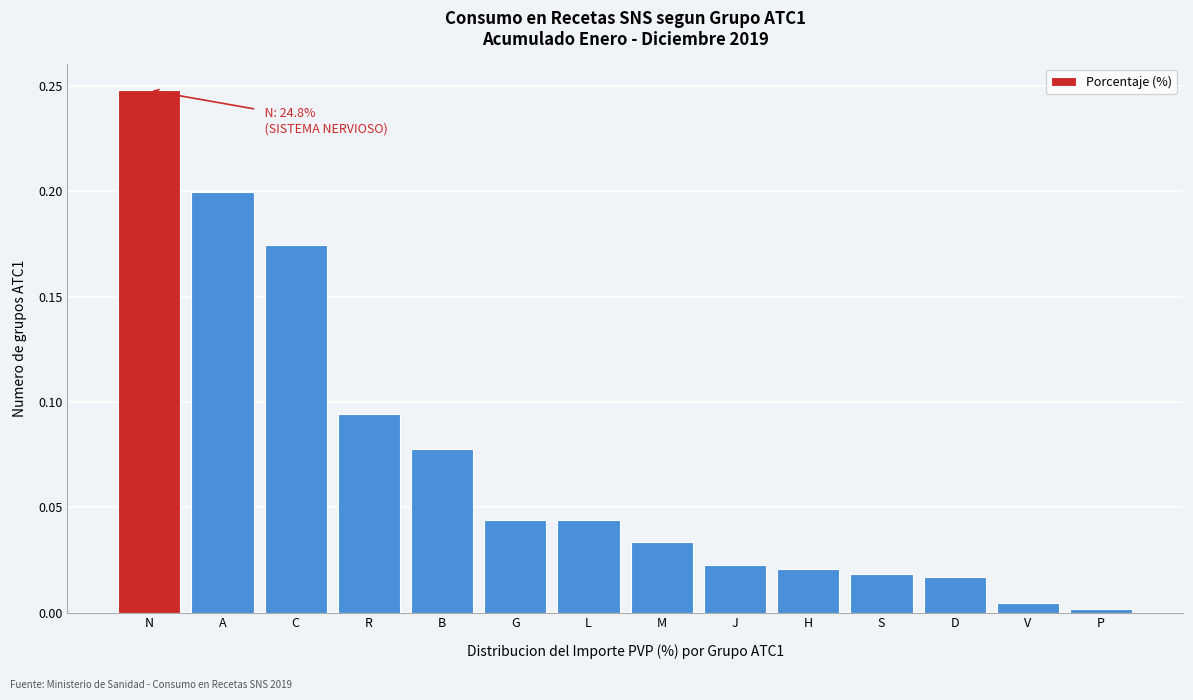

What is the sum of all values?

1.0